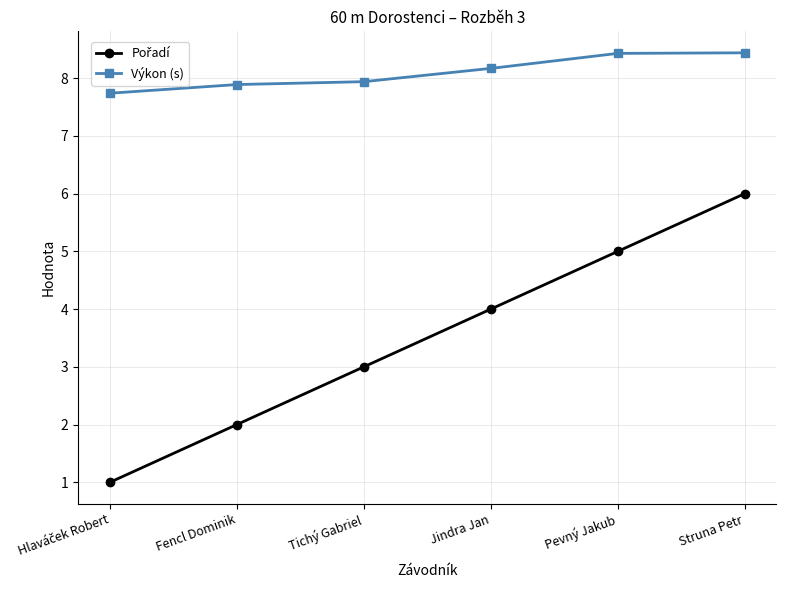

What value does the Výkon (s) series have at Pevný Jakub?

8.4